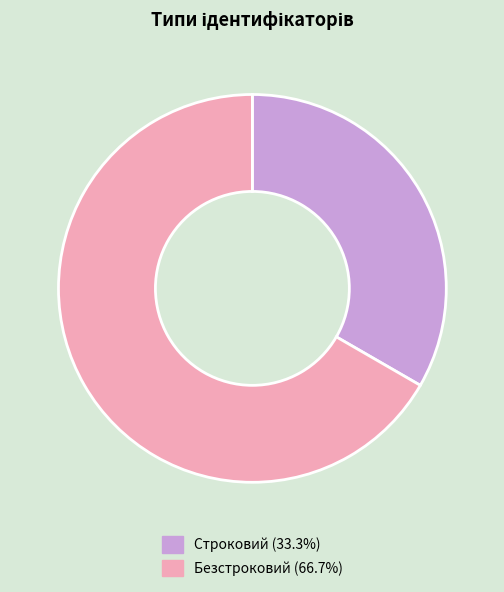

What is the smallest slice in the pie chart?

Строковий